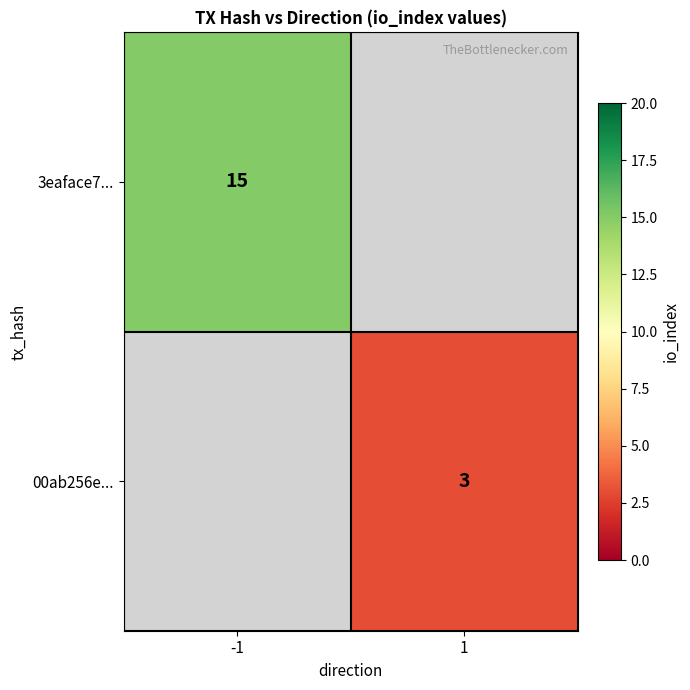

True or false: 00ab256e... has a value of 1 at 1.

False